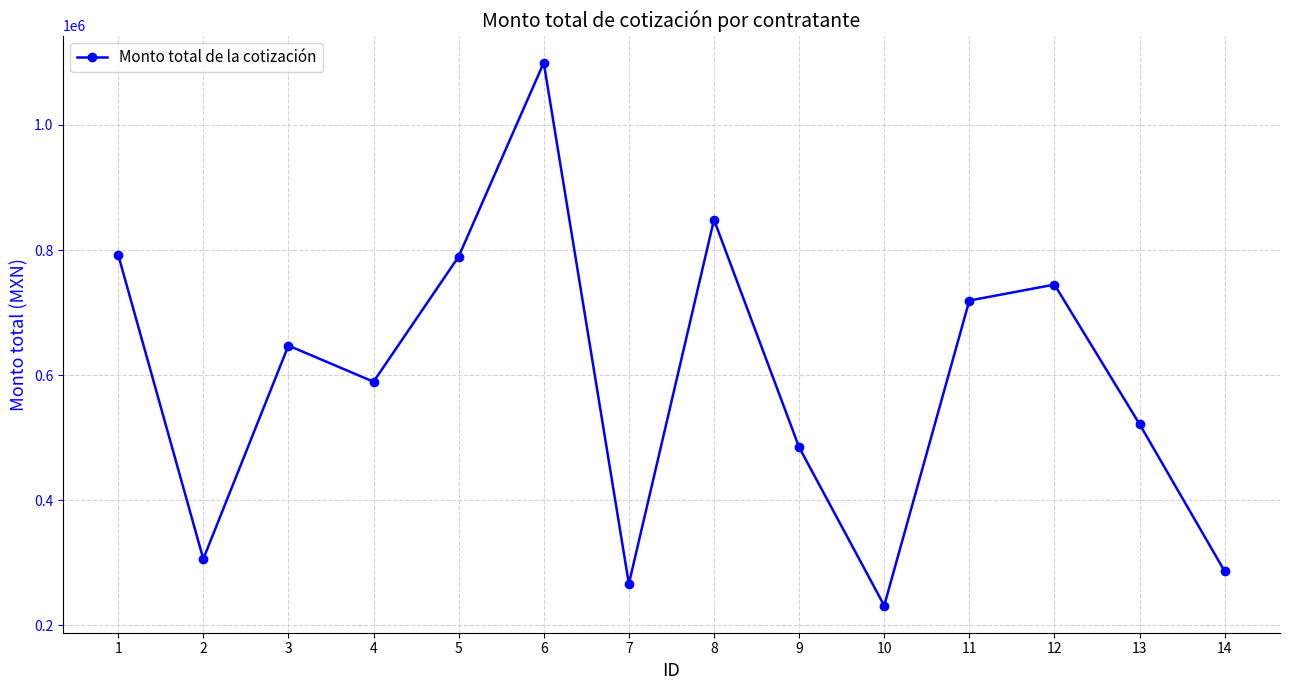

What is the greatest value displayed?

1099532.8